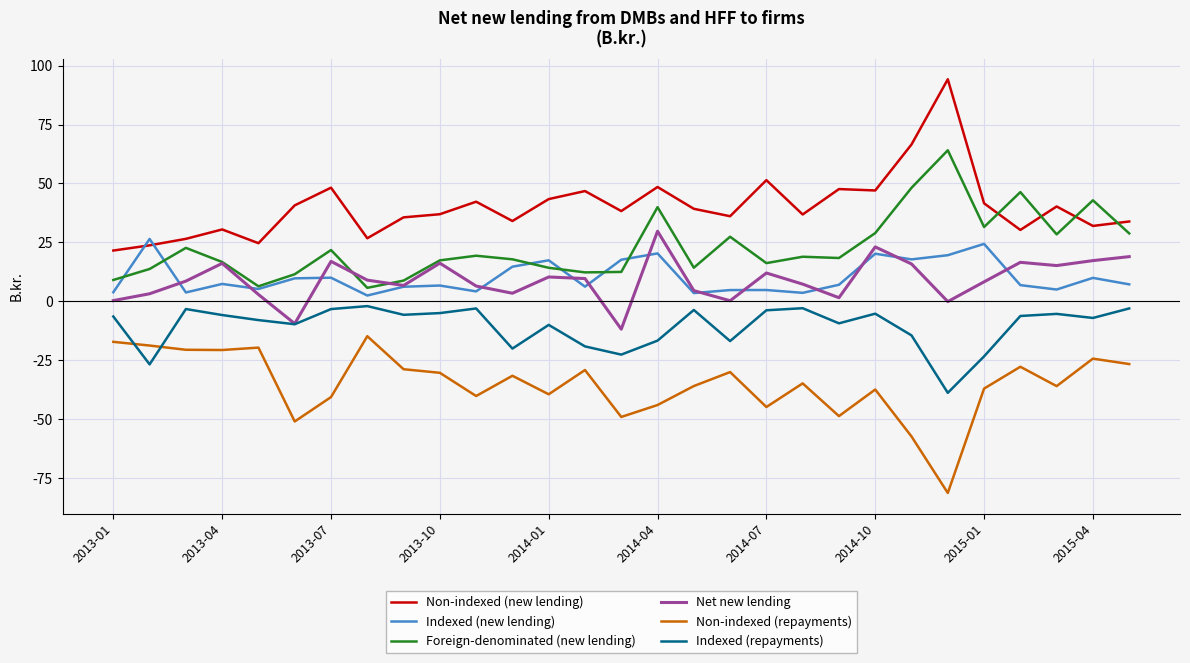

True or false: Non-indexed (new lending) and Foreign-denominated (new lending) intersect in this chart.

True